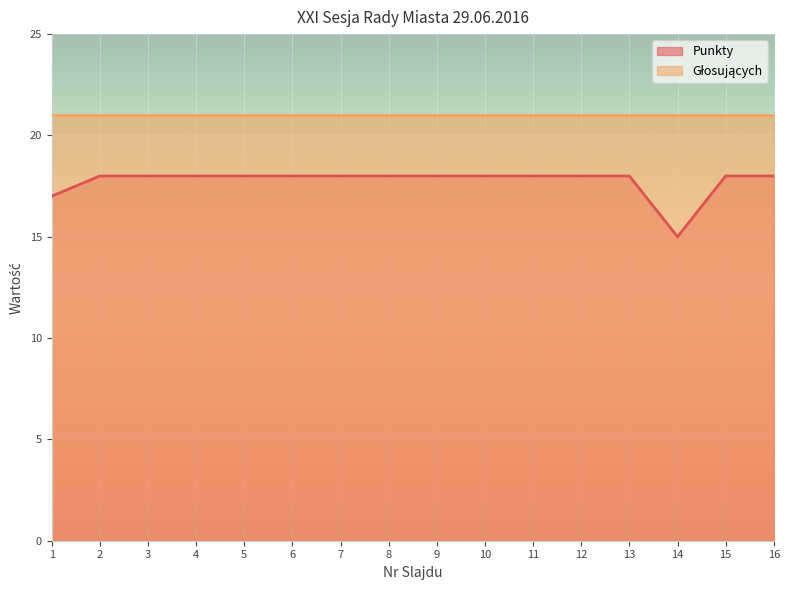

The chart shows a value of 25 at 2. True or false?

False